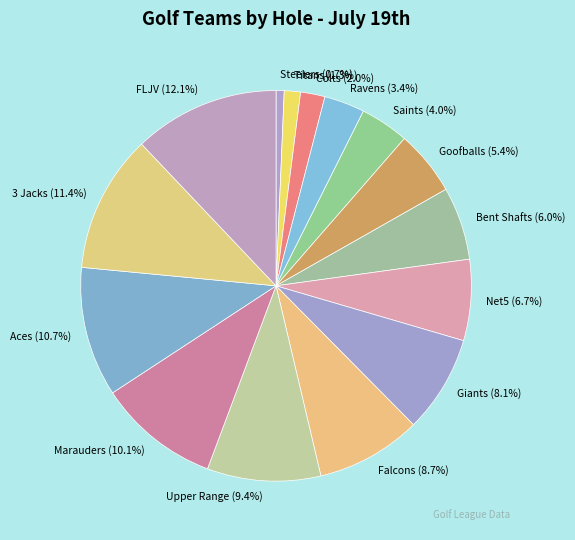

Which has a higher value, Aces or 3 Jacks?

3 Jacks